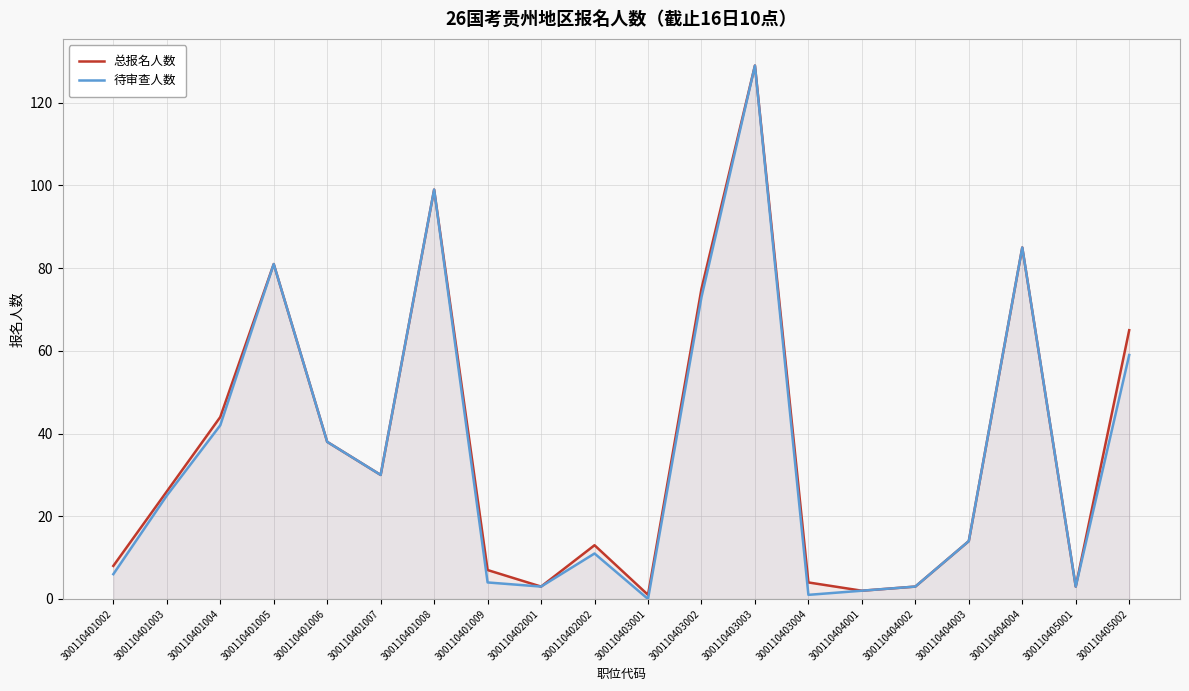

What is the sum of the 总报名人数 values at 300110401007 and 300110401008?

129